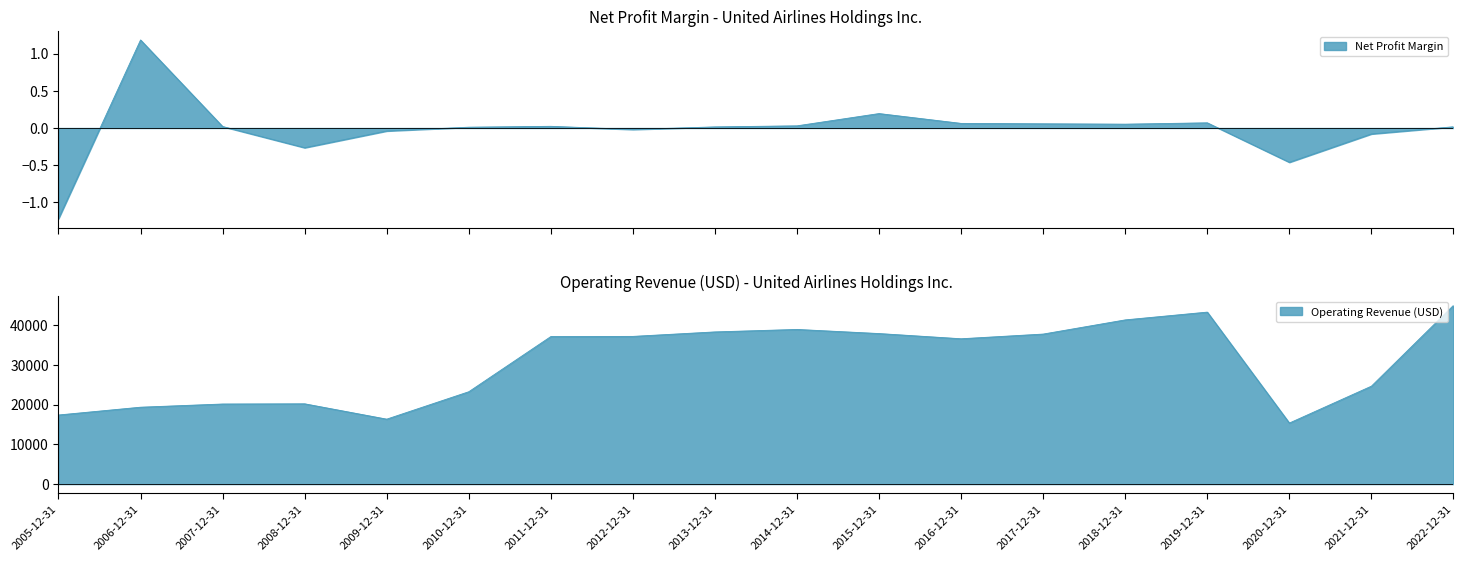

List the labels in order of Net Profit Margin value, smallest first.

2005-12-31, 2020-12-31, 2008-12-31, 2021-12-31, 2009-12-31, 2012-12-31, 2010-12-31, 2013-12-31, 2022-12-31, 2007-12-31, 2011-12-31, 2014-12-31, 2018-12-31, 2017-12-31, 2016-12-31, 2019-12-31, 2015-12-31, 2006-12-31